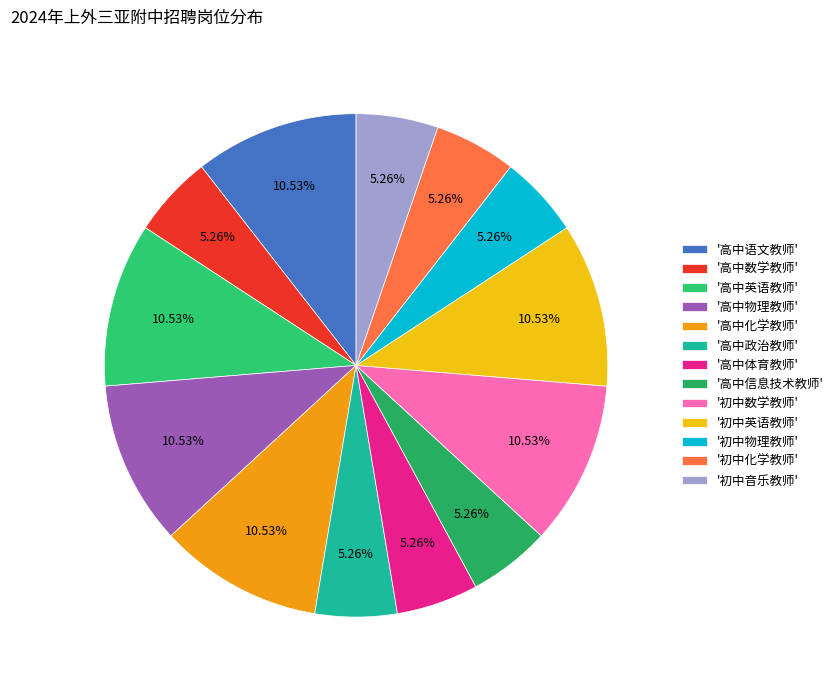

Count the number of slices in the pie.

13